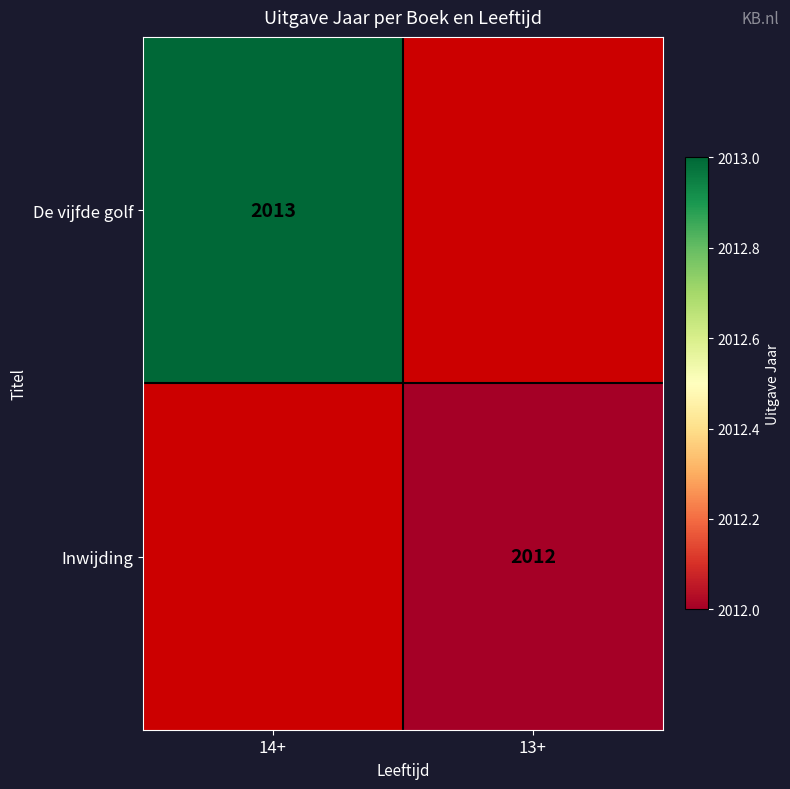

True or false: De vijfde golf has a value of 466 at 14+.

False